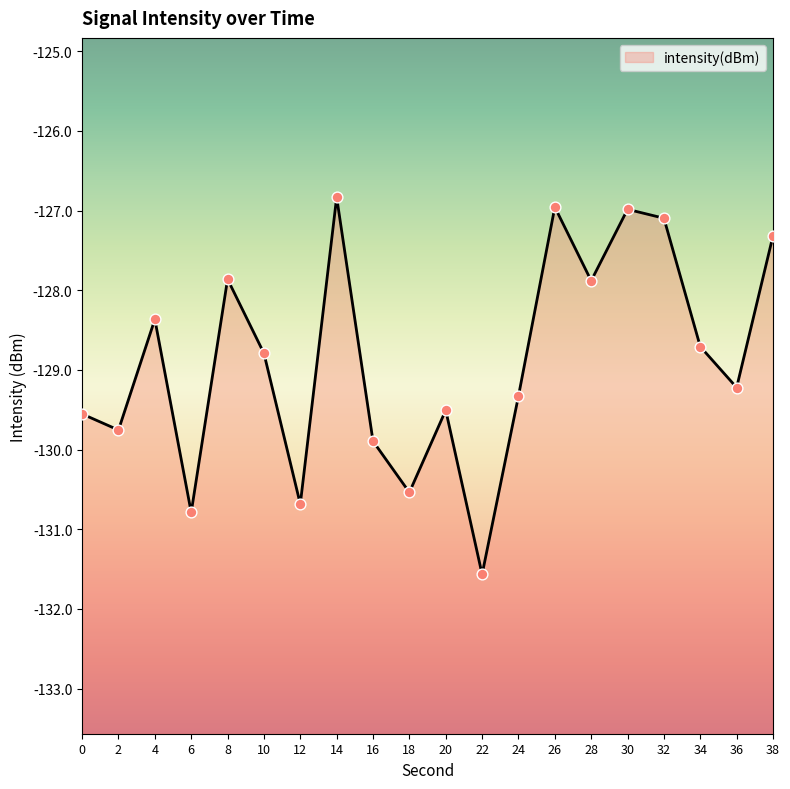

What is the change in value from 0 to 18?

-1.0